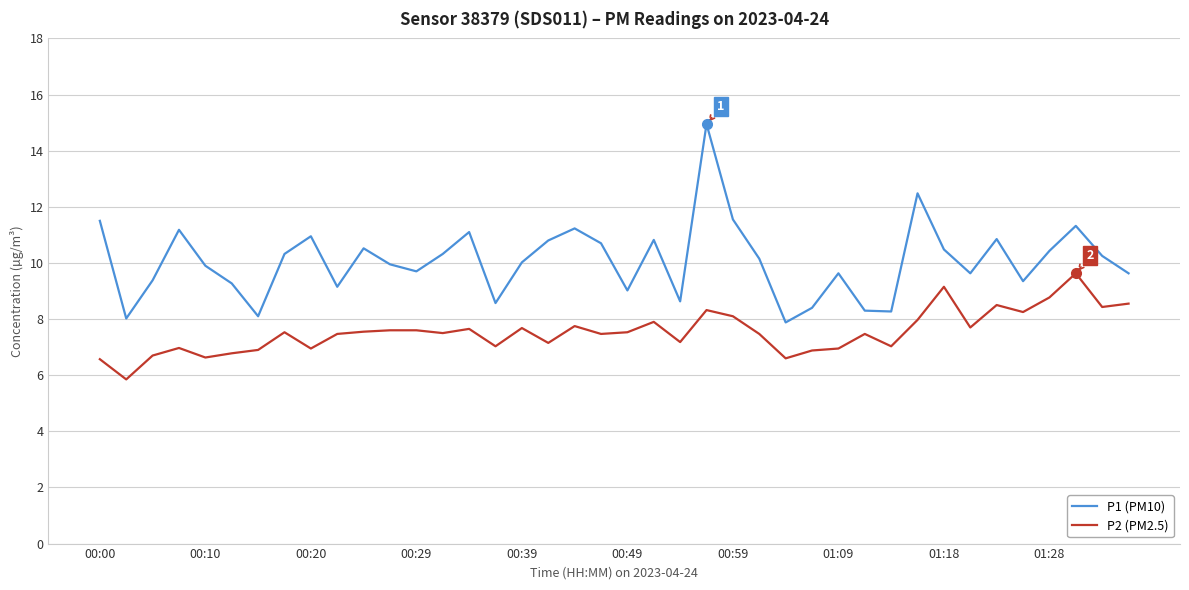

Which series has the largest range (max minus min)?

P1 (PM10)